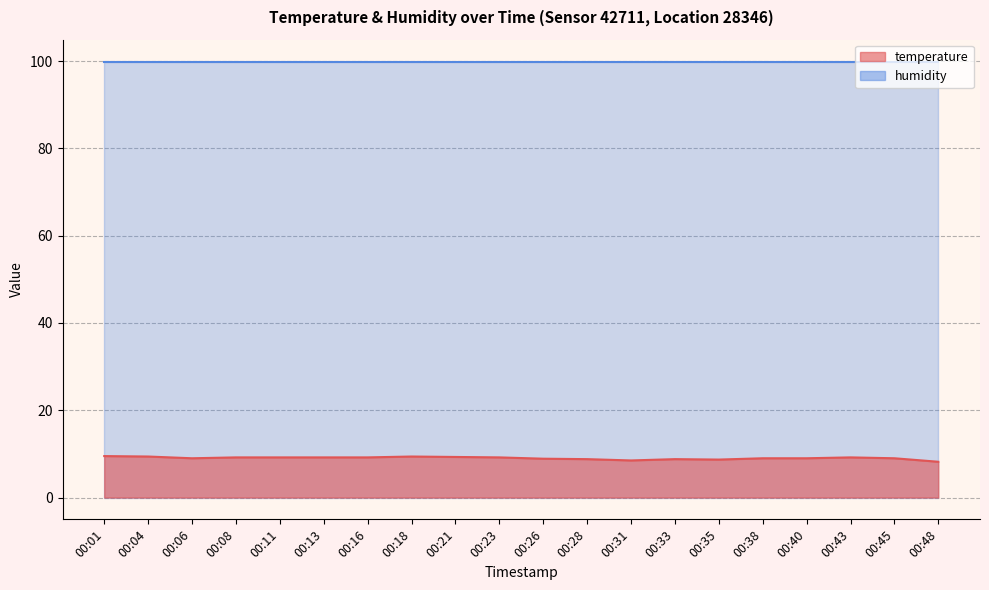

Rank the categories by value from lowest to highest.

00:48, 00:31, 00:35, 00:28, 00:33, 00:26, 00:06, 00:38, 00:40, 00:45, 00:08, 00:11, 00:13, 00:16, 00:23, 00:43, 00:21, 00:04, 00:18, 00:01